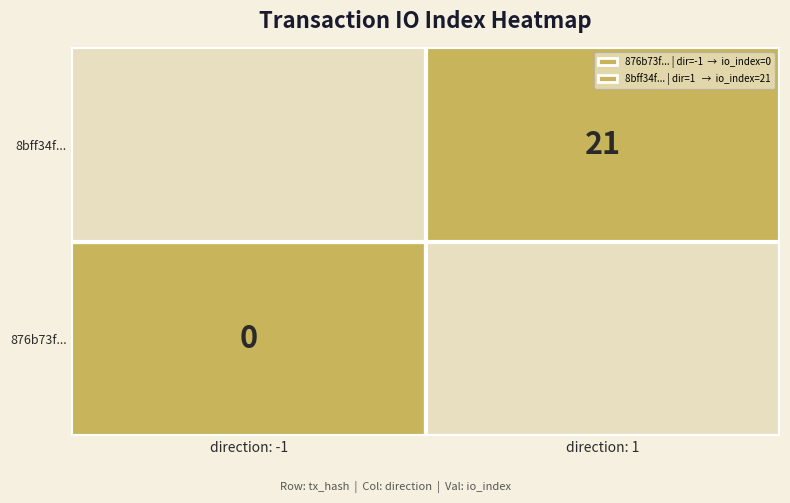

The 8bff34fed56541e1e635d8566f998d00fc25fcb series shows 21 at io_index. True or false?

True